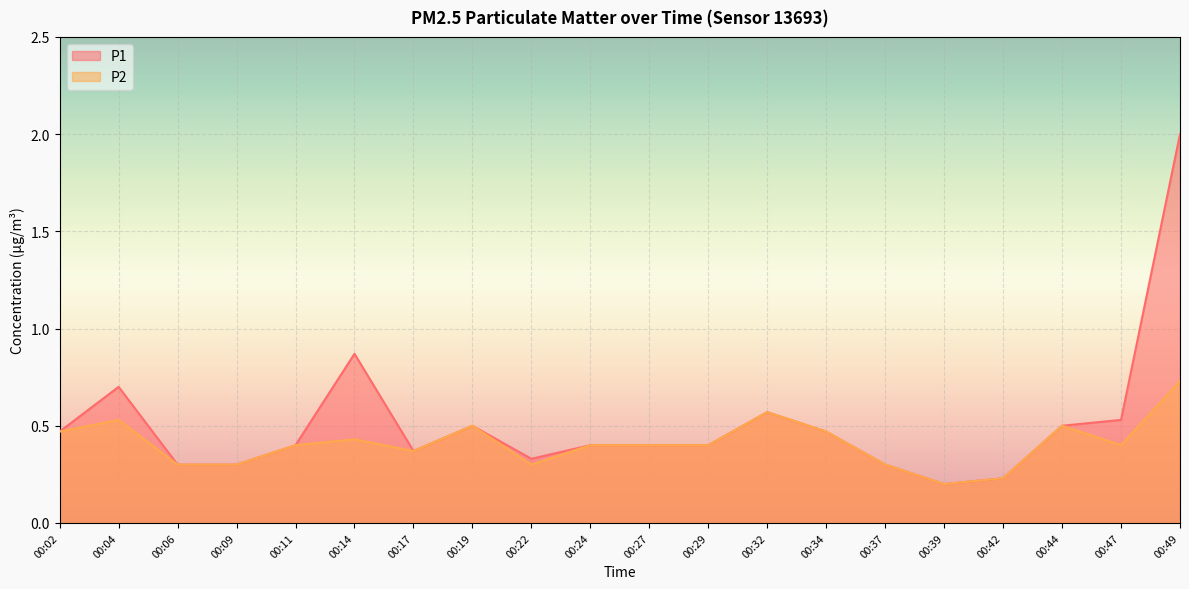

At which category does P1 reach its first local peak?

00:04